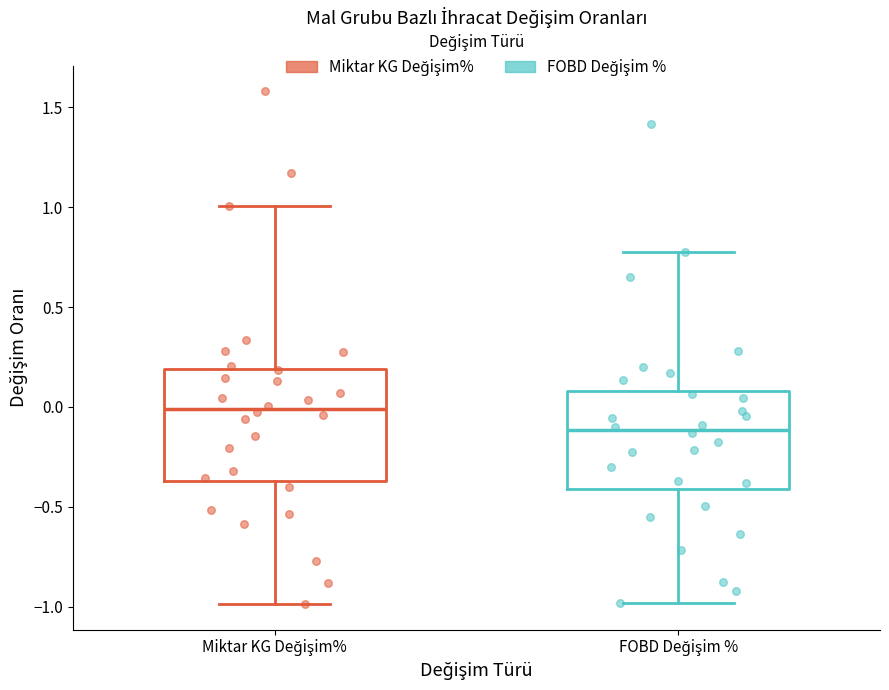

Which box has the lowest median line?

FOBD Değişim %